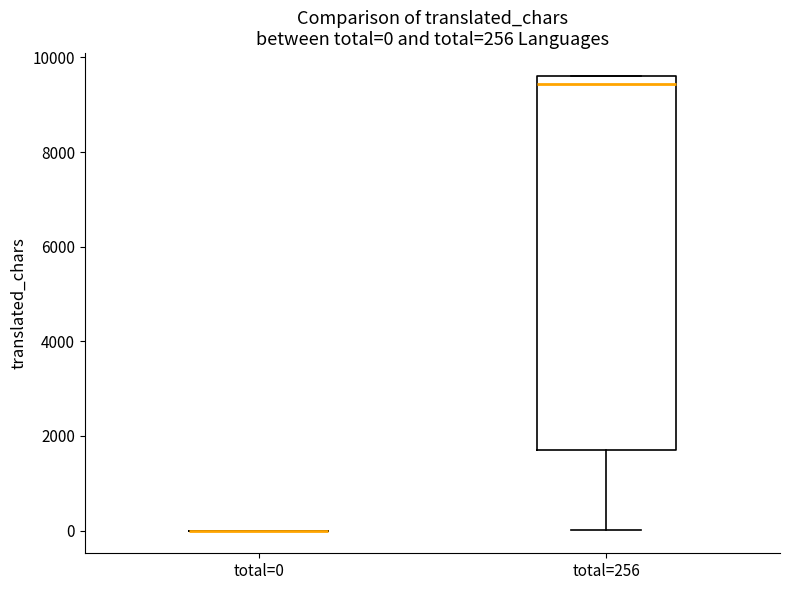

Comparing the boxes themselves (not the whiskers), which one is the tallest?

total=256